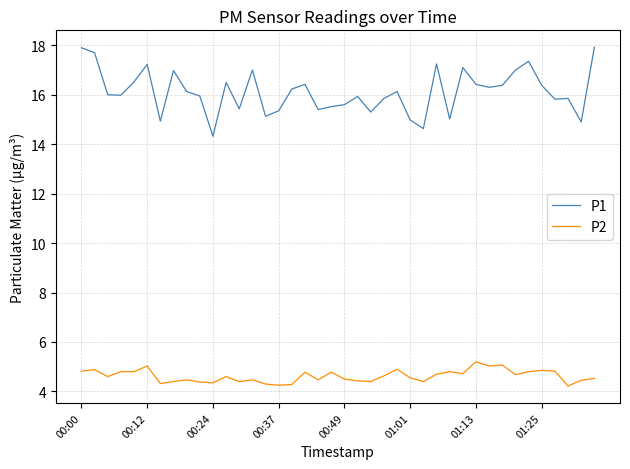

Rank the series by their average value, from lowest to highest.

P2, P1